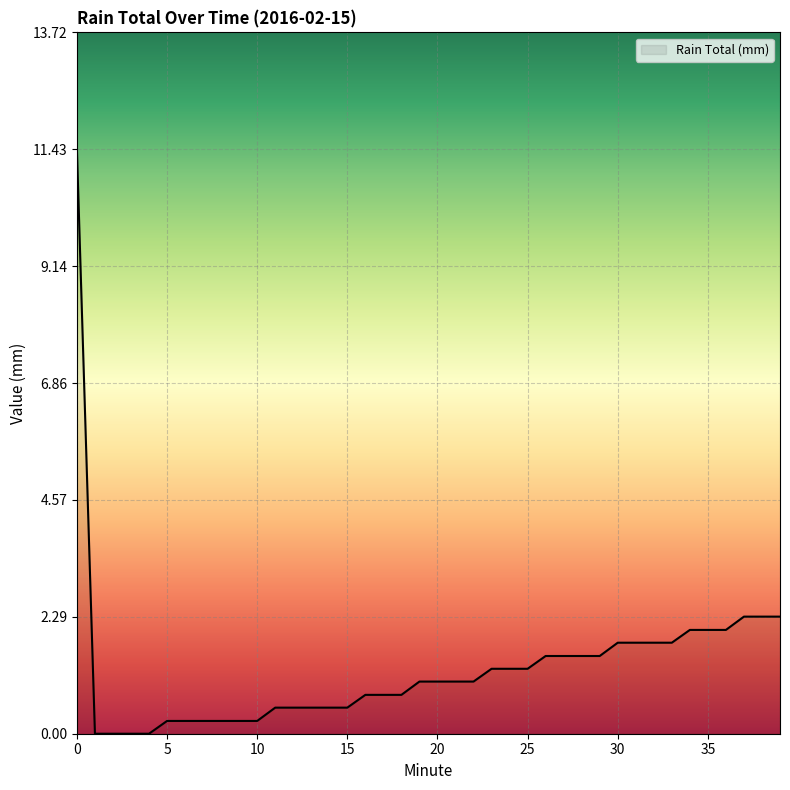

What is the maximum value shown in the chart?

11.4